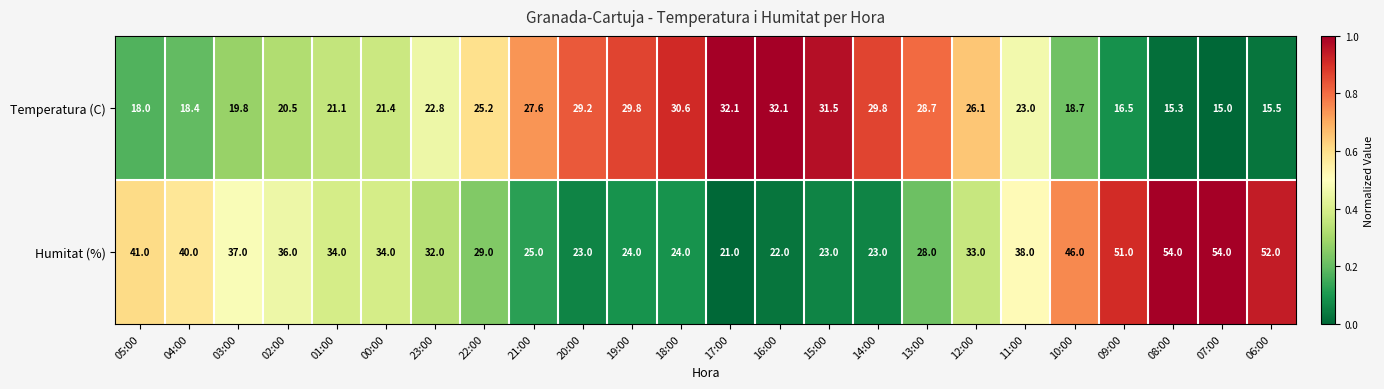

What is the difference between the highest and lowest values at 07:00?

39.0